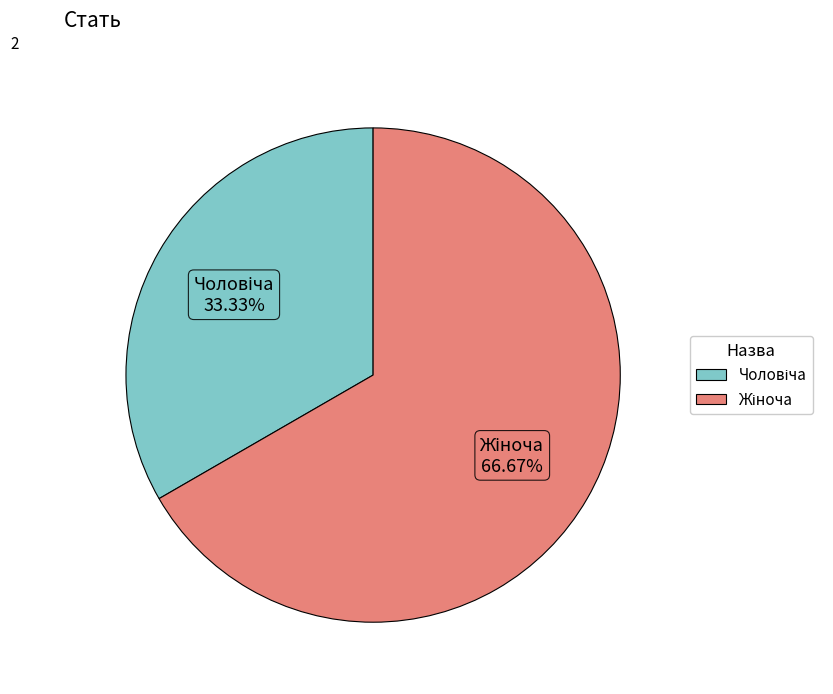

Is there a majority slice in this chart?

Yes